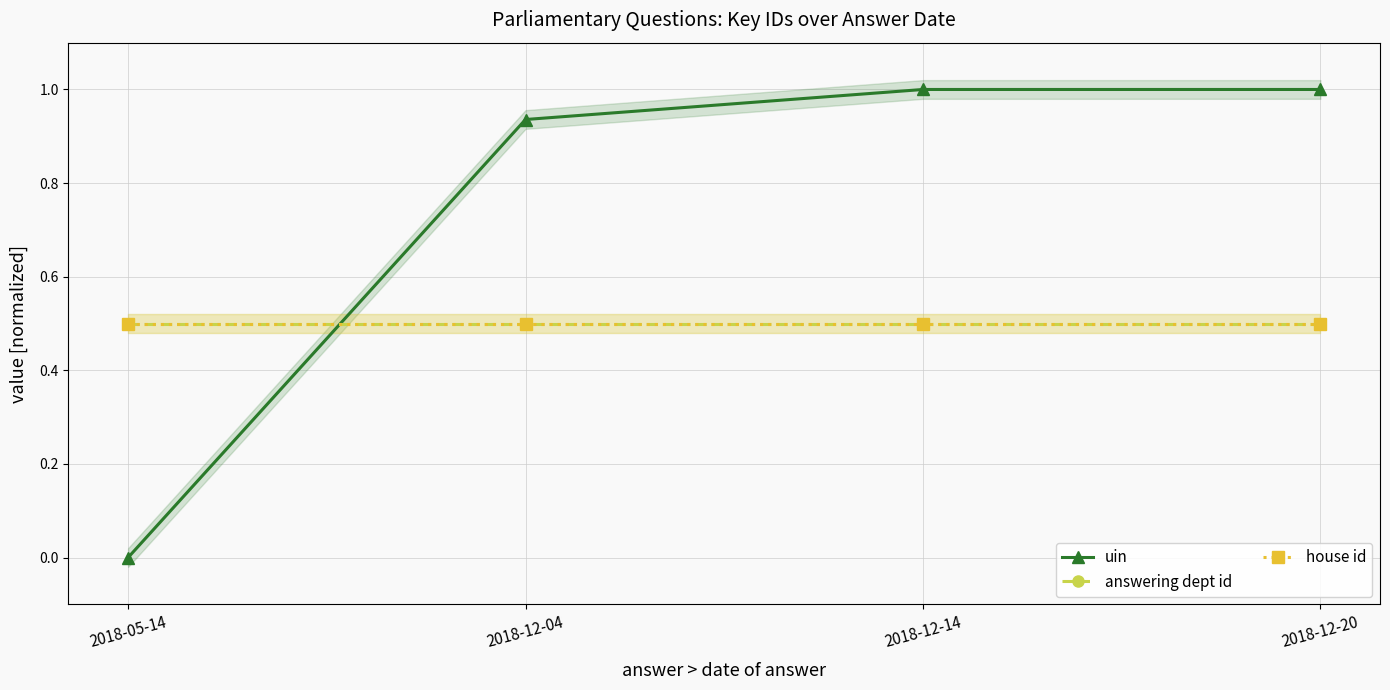

Read the uin value at 2018-12-20.

1.0